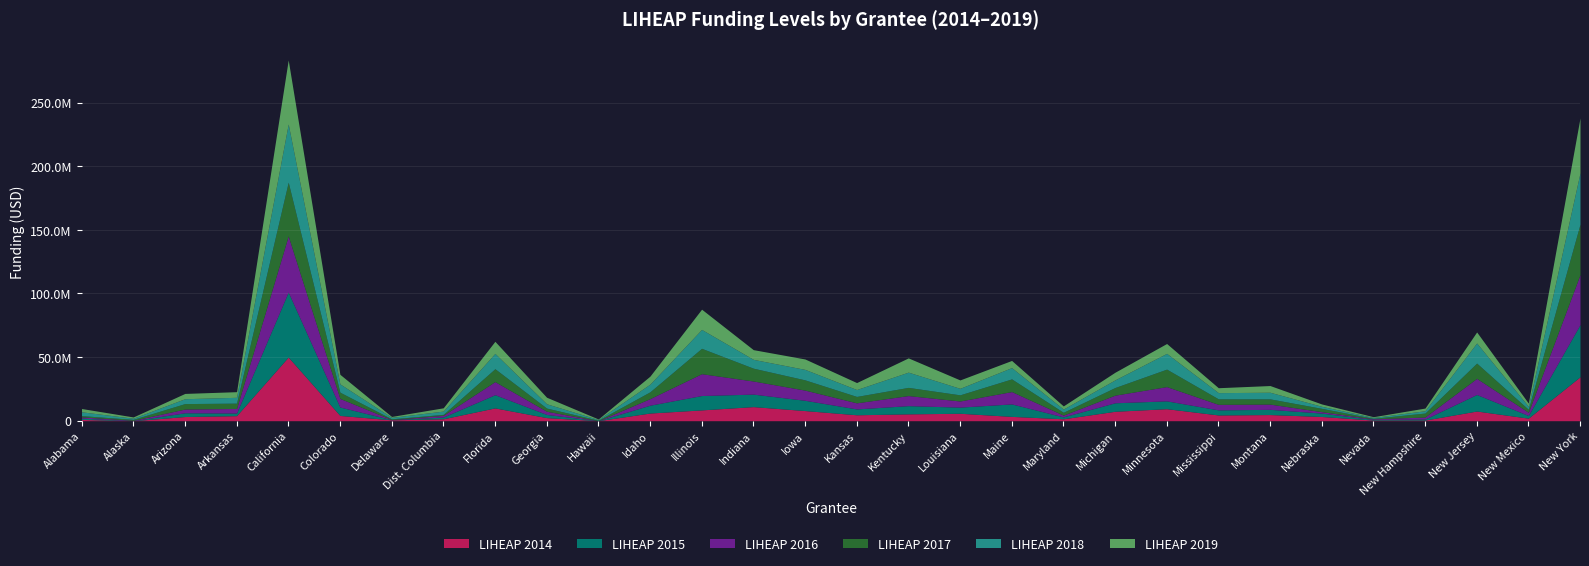

Which category has the highest value in the LIHEAP 2017 series?

California